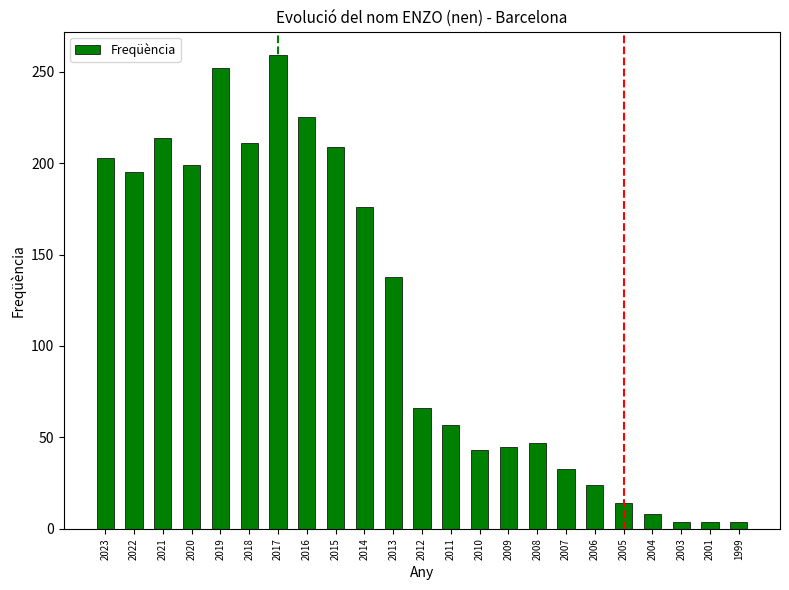

At which category does the chart reach its peak across all series?

2017